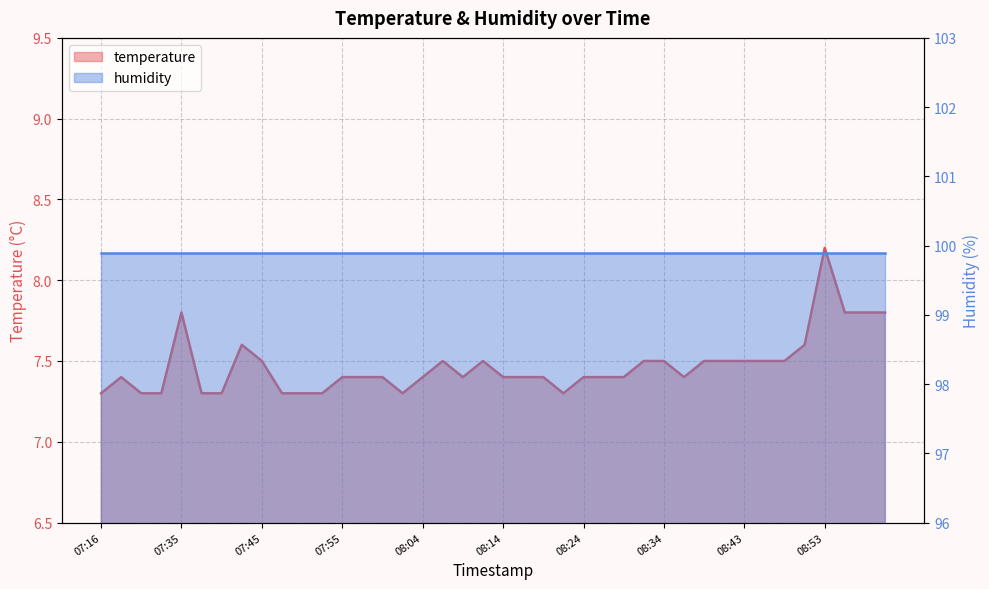

What is the change in value from 07:42 to 08:53?

+0.6